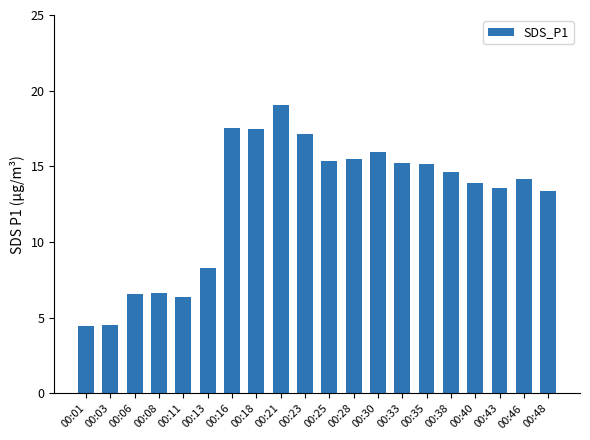

What is the change in value from 00:23 to 00:43?

-3.6